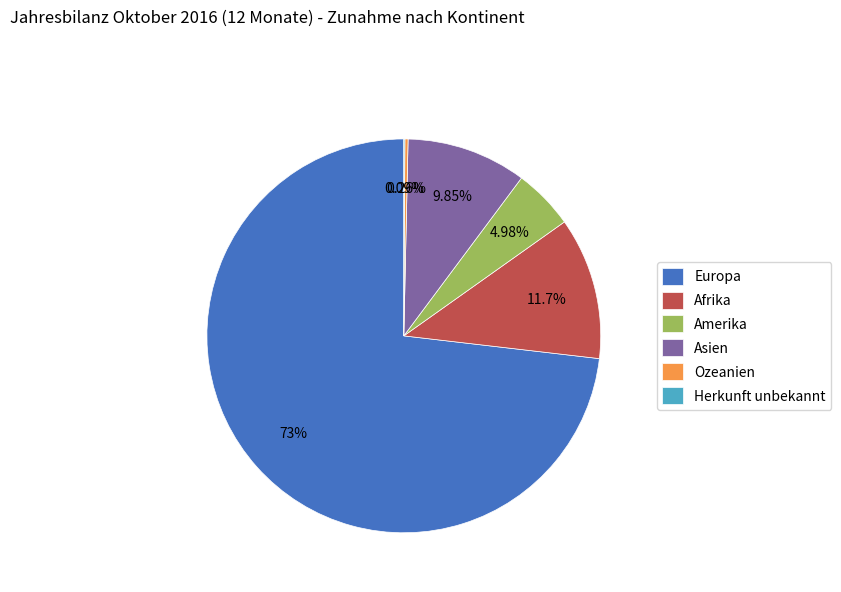

Which has a higher value, Afrika or Amerika?

Afrika